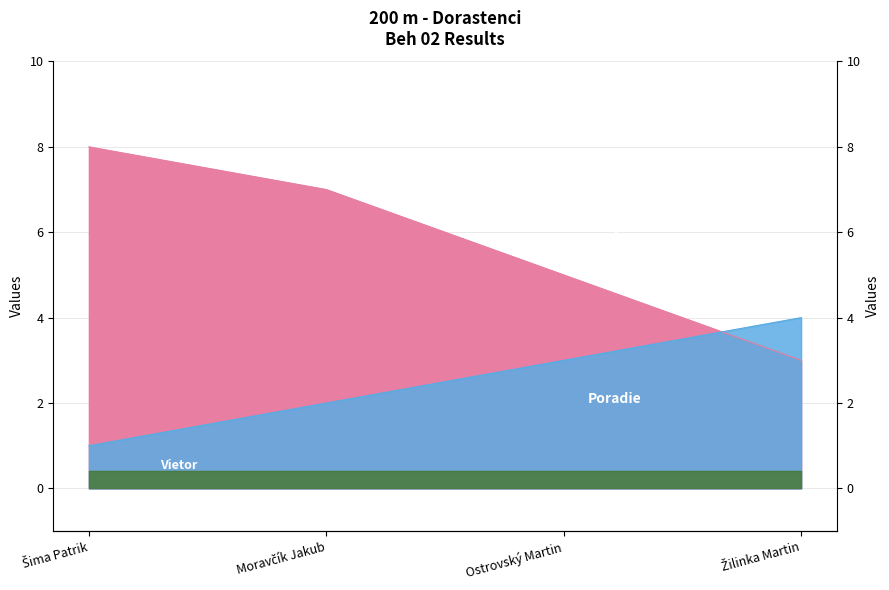

What is the label of the 2nd point from the right?

Ostrovský Martin